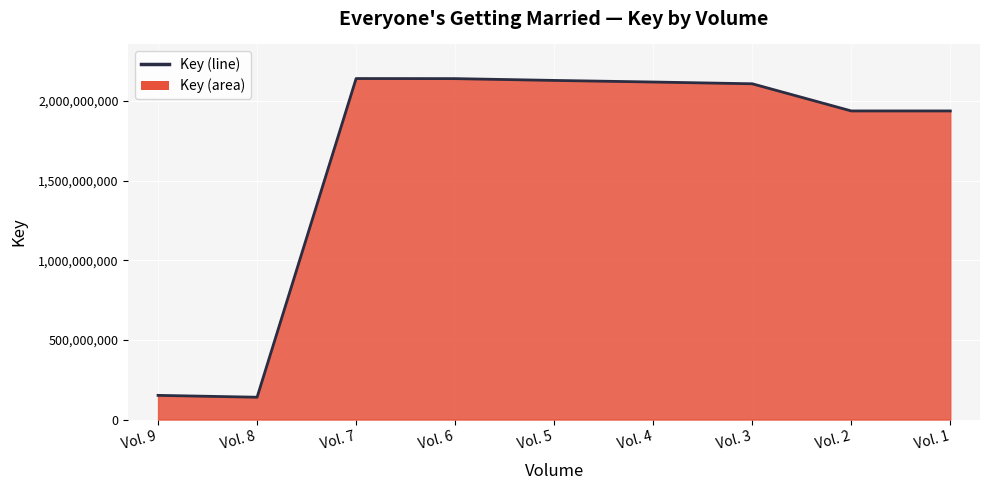

True or false: the data shows 92063646 at Vol. 8.

False